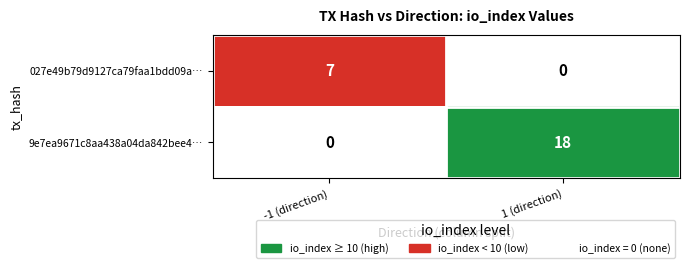

Which label corresponds to the largest value in the chart?

1 (direction)